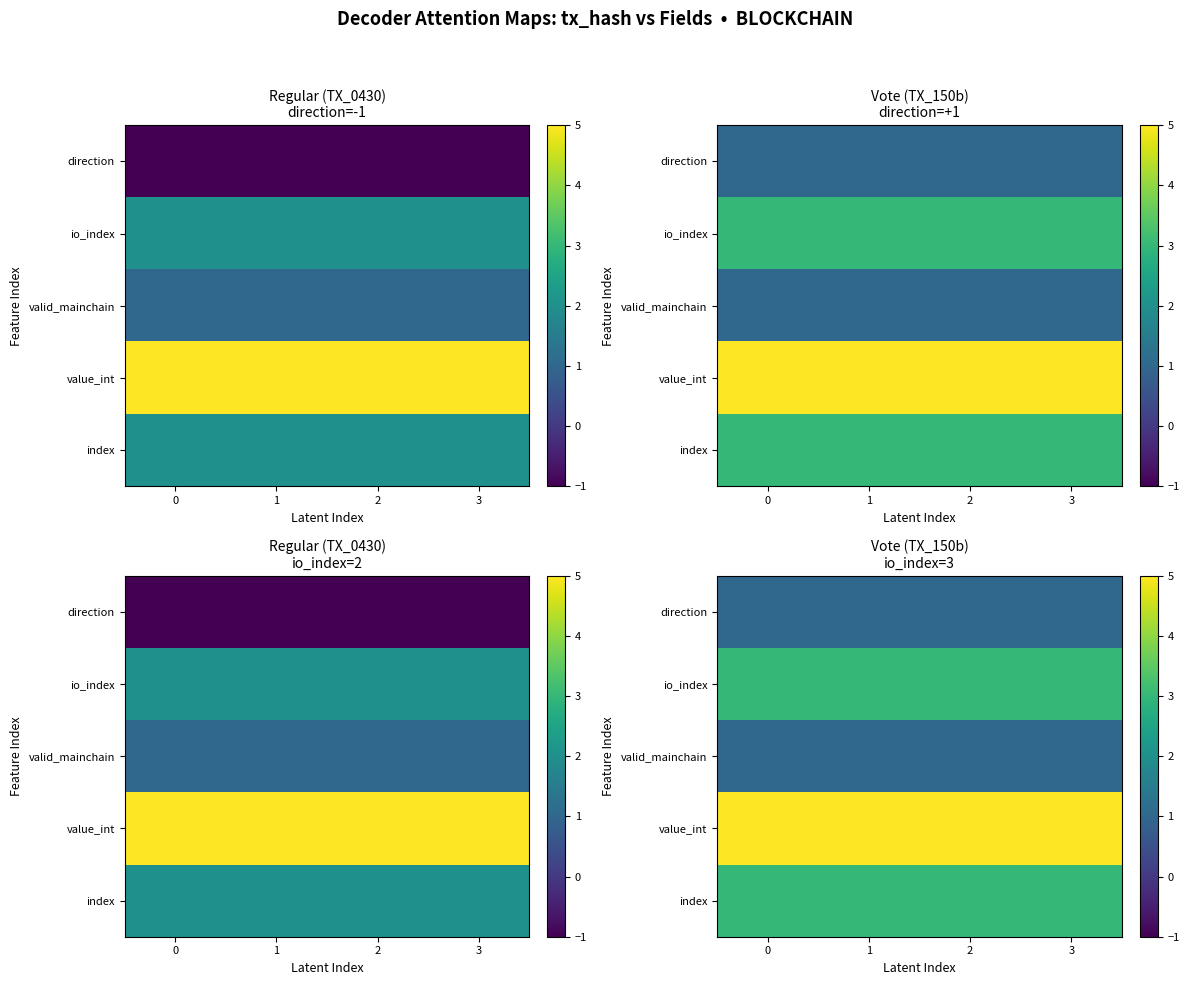

Which series has the largest total across all categories?

value_int